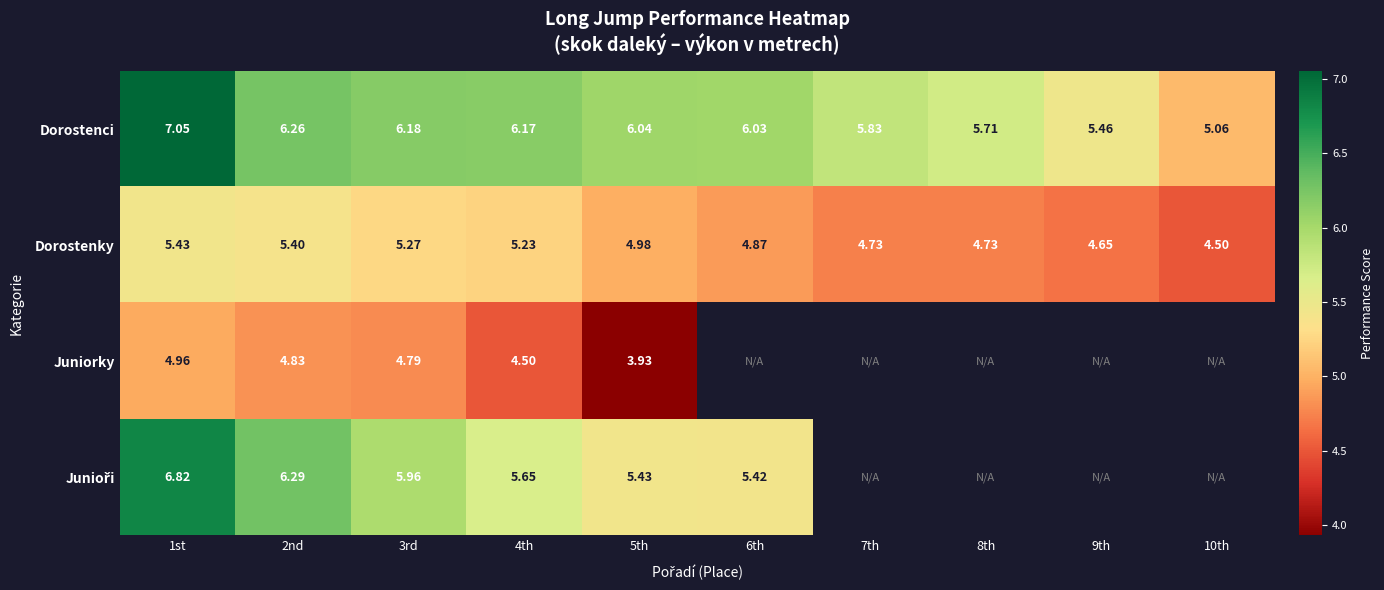

What is the average value of the Dorostenky series?

5.0